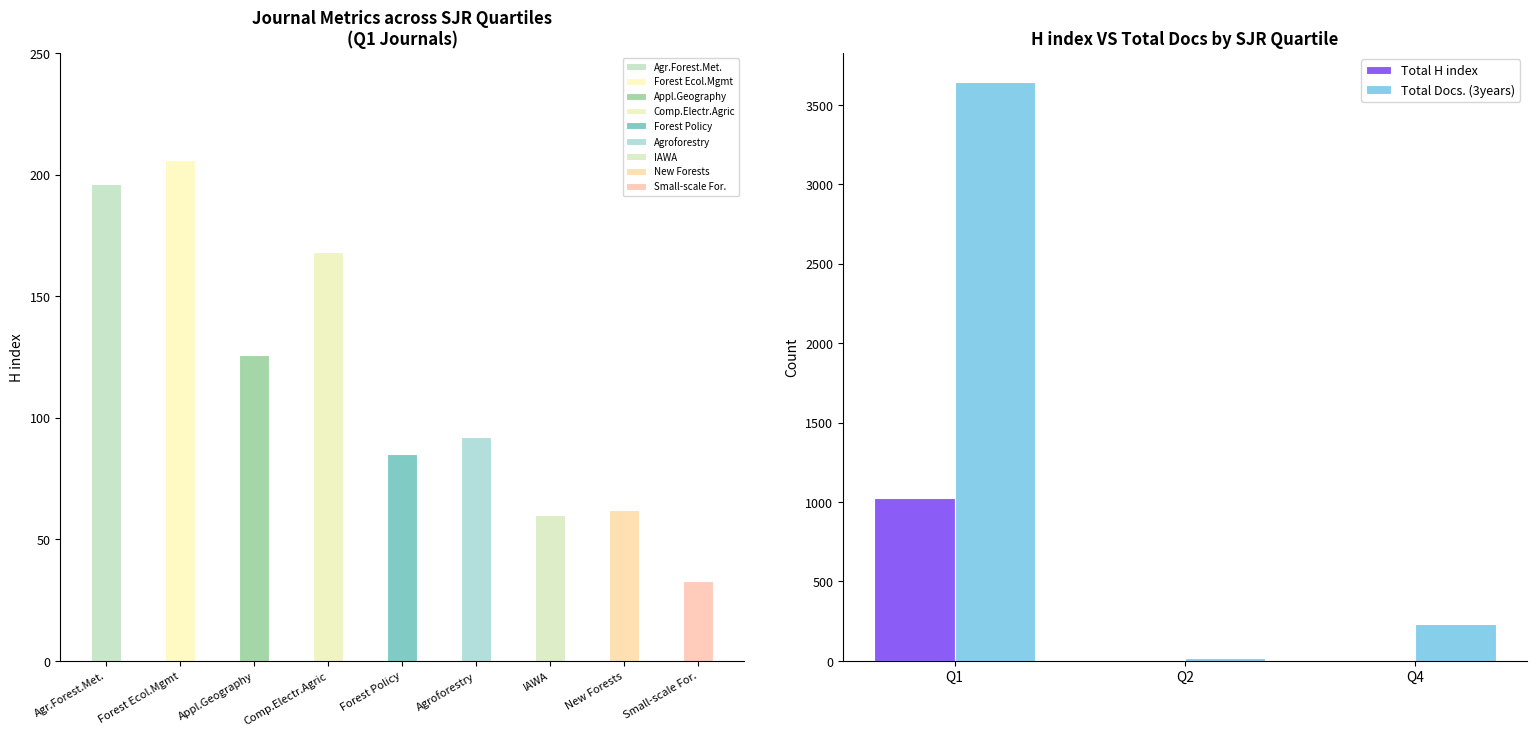

At which label does Total H index reach its peak?

Q1